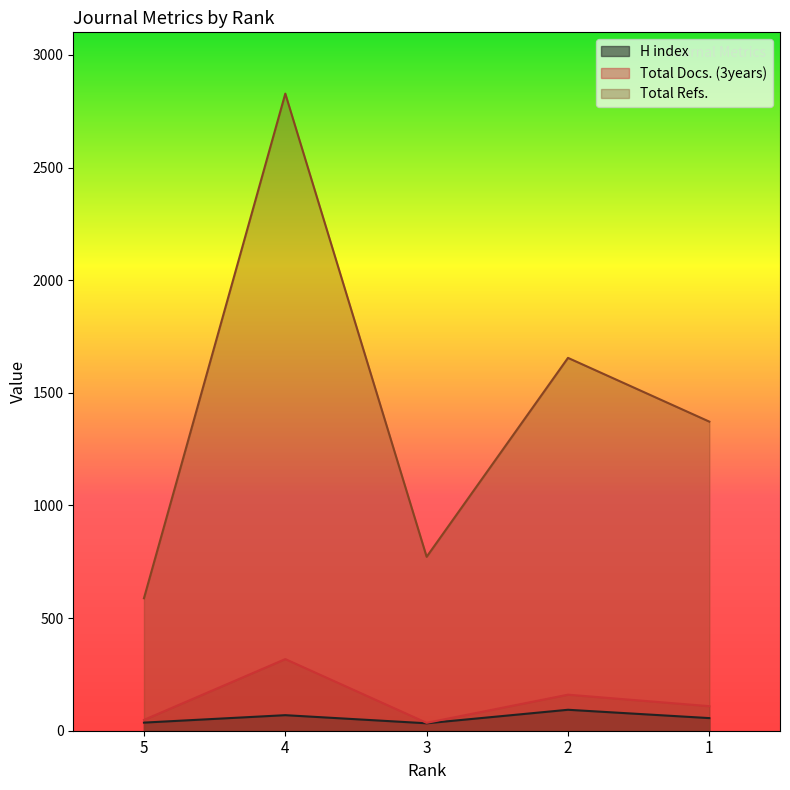

At which category does Total Docs. (3years) reach its first local valley?

3